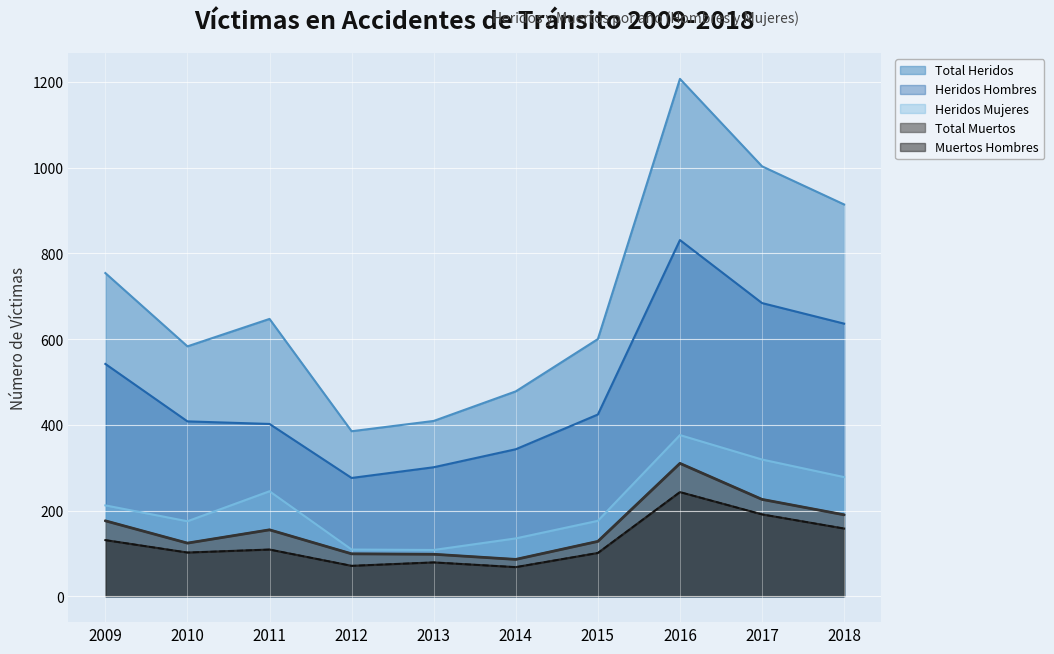

Does the chart display data point markers on the line(s)?

No